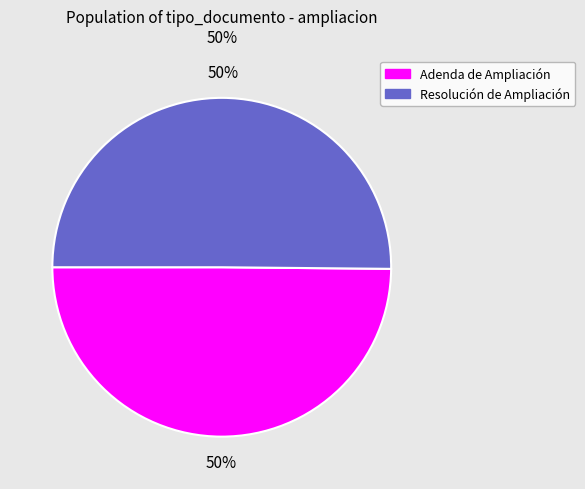

True or false: Adenda de Ampliación accounts for 50% of the total.

True